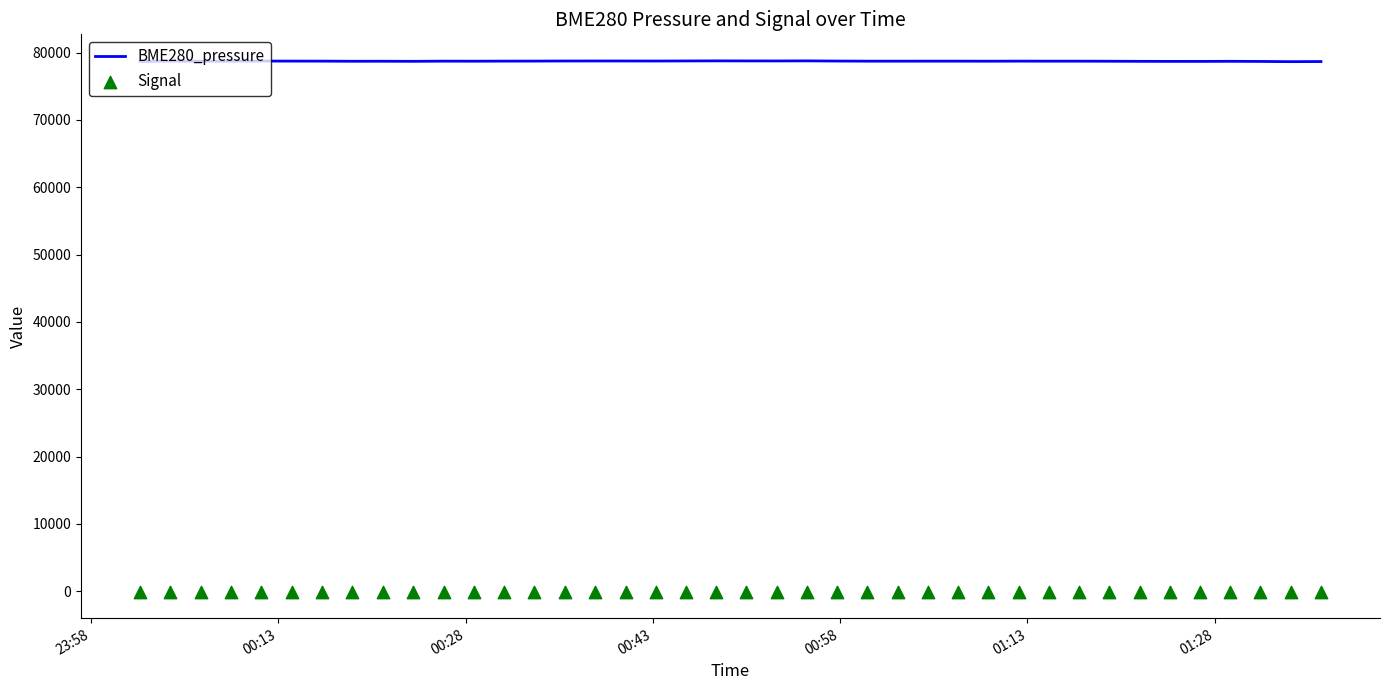

What is the minimum value for BME280_pressure?

78649.5